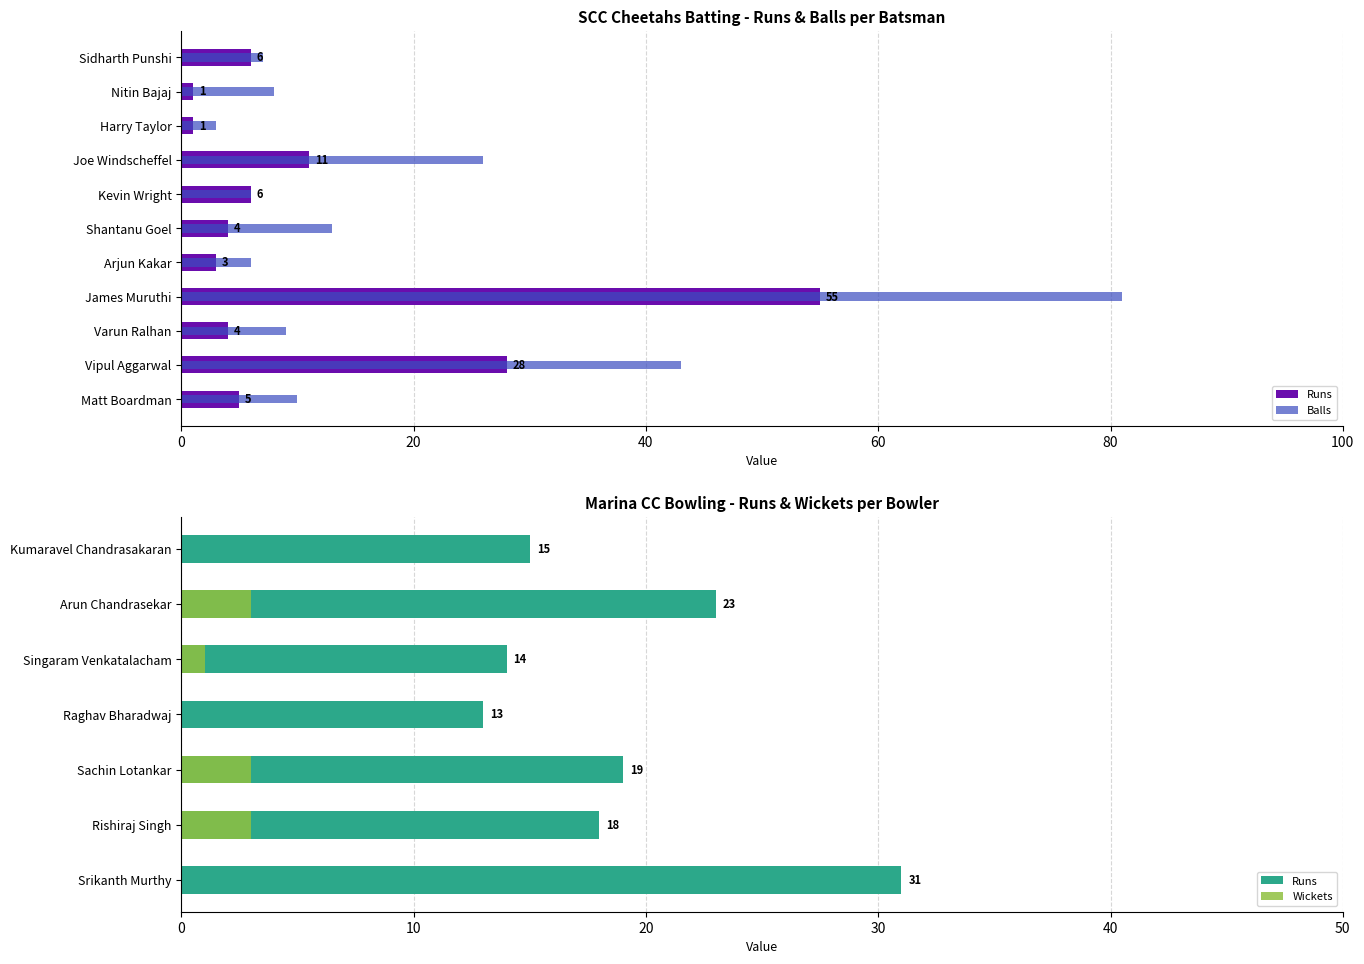

What is the spread (max minus min) of values at Shantanu Goel?

9